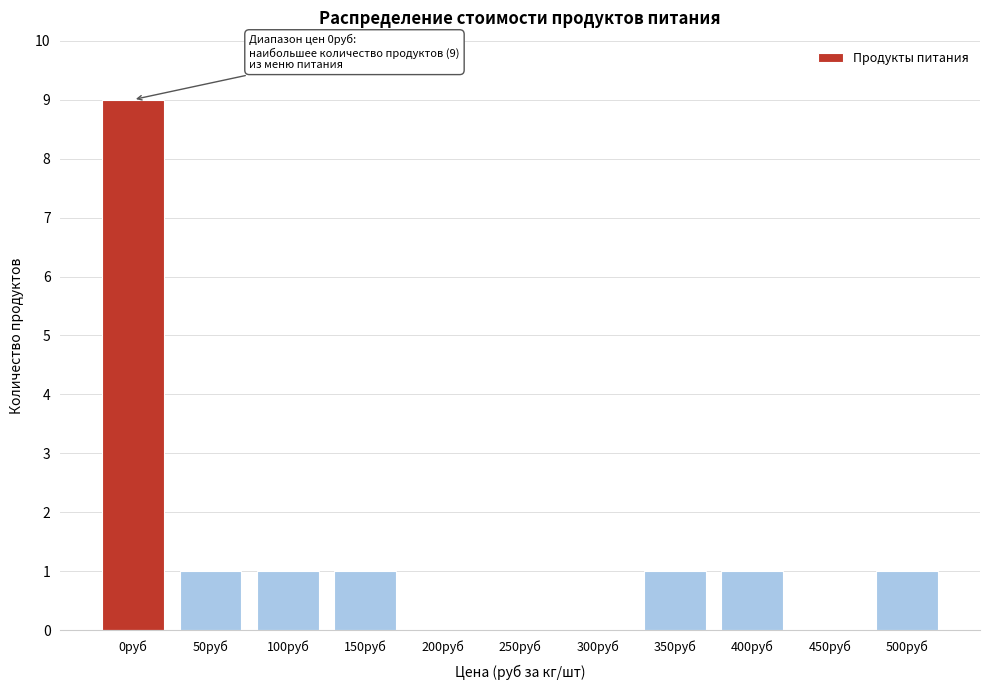

Reading left to right, extract all data points from this chart.

0руб=9	50руб=1	100руб=1	150руб=1	200руб=0	250руб=0	300руб=0	350руб=1	400руб=1	450руб=0	500руб=1